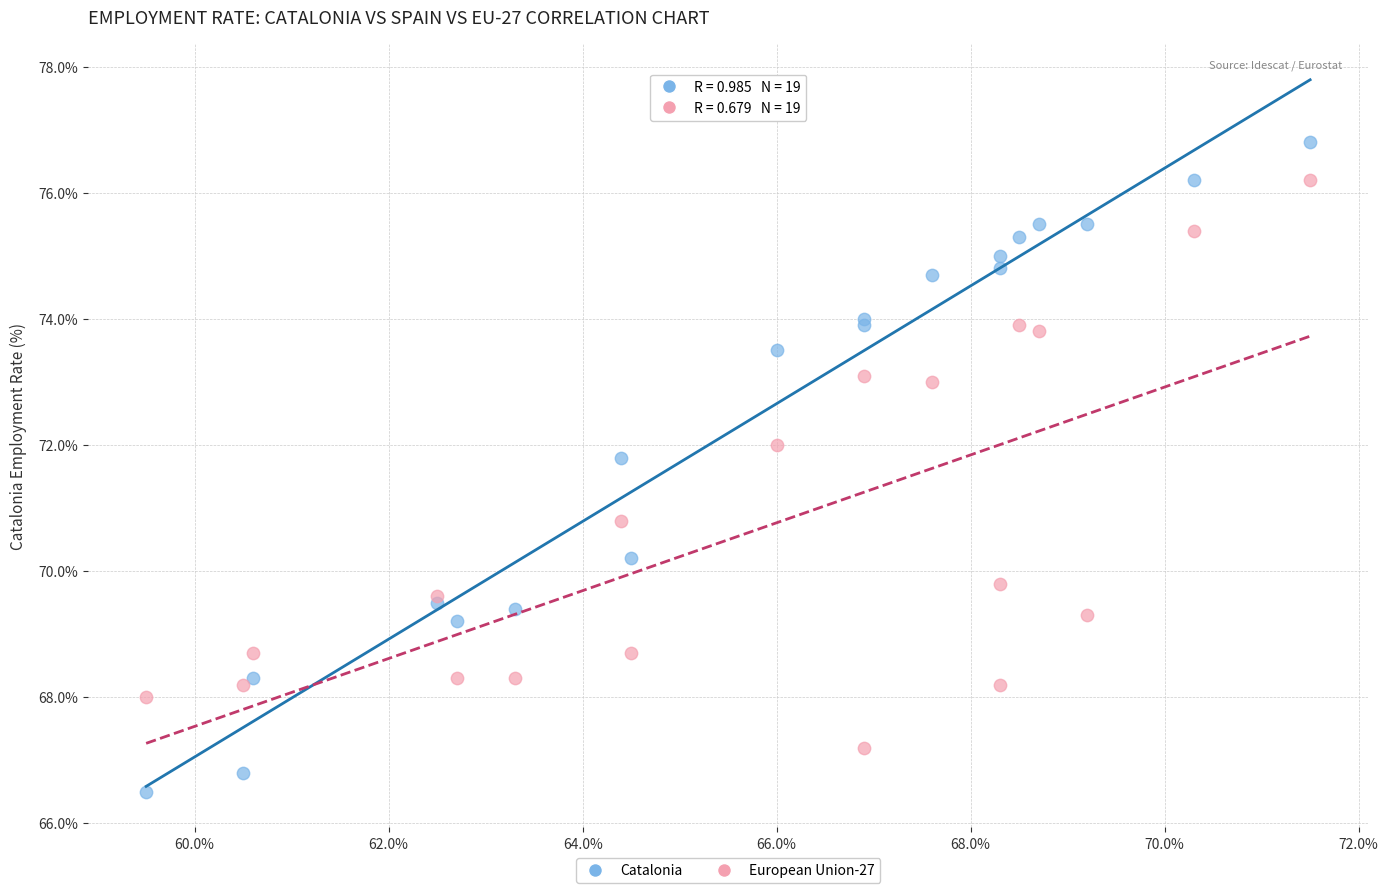

What are all the series names shown in the legend?

Catalonia, European Union-27